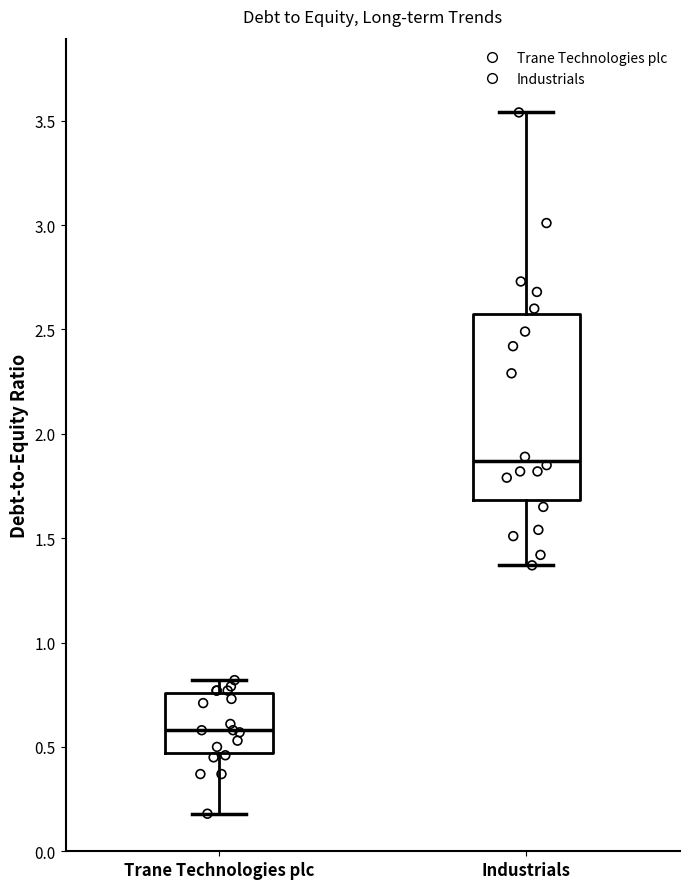

Where does the upper whisker of the box for Industrials end on the y-axis? The values are not printed on the chart, so give them approximately, as read against the axis.

3.55